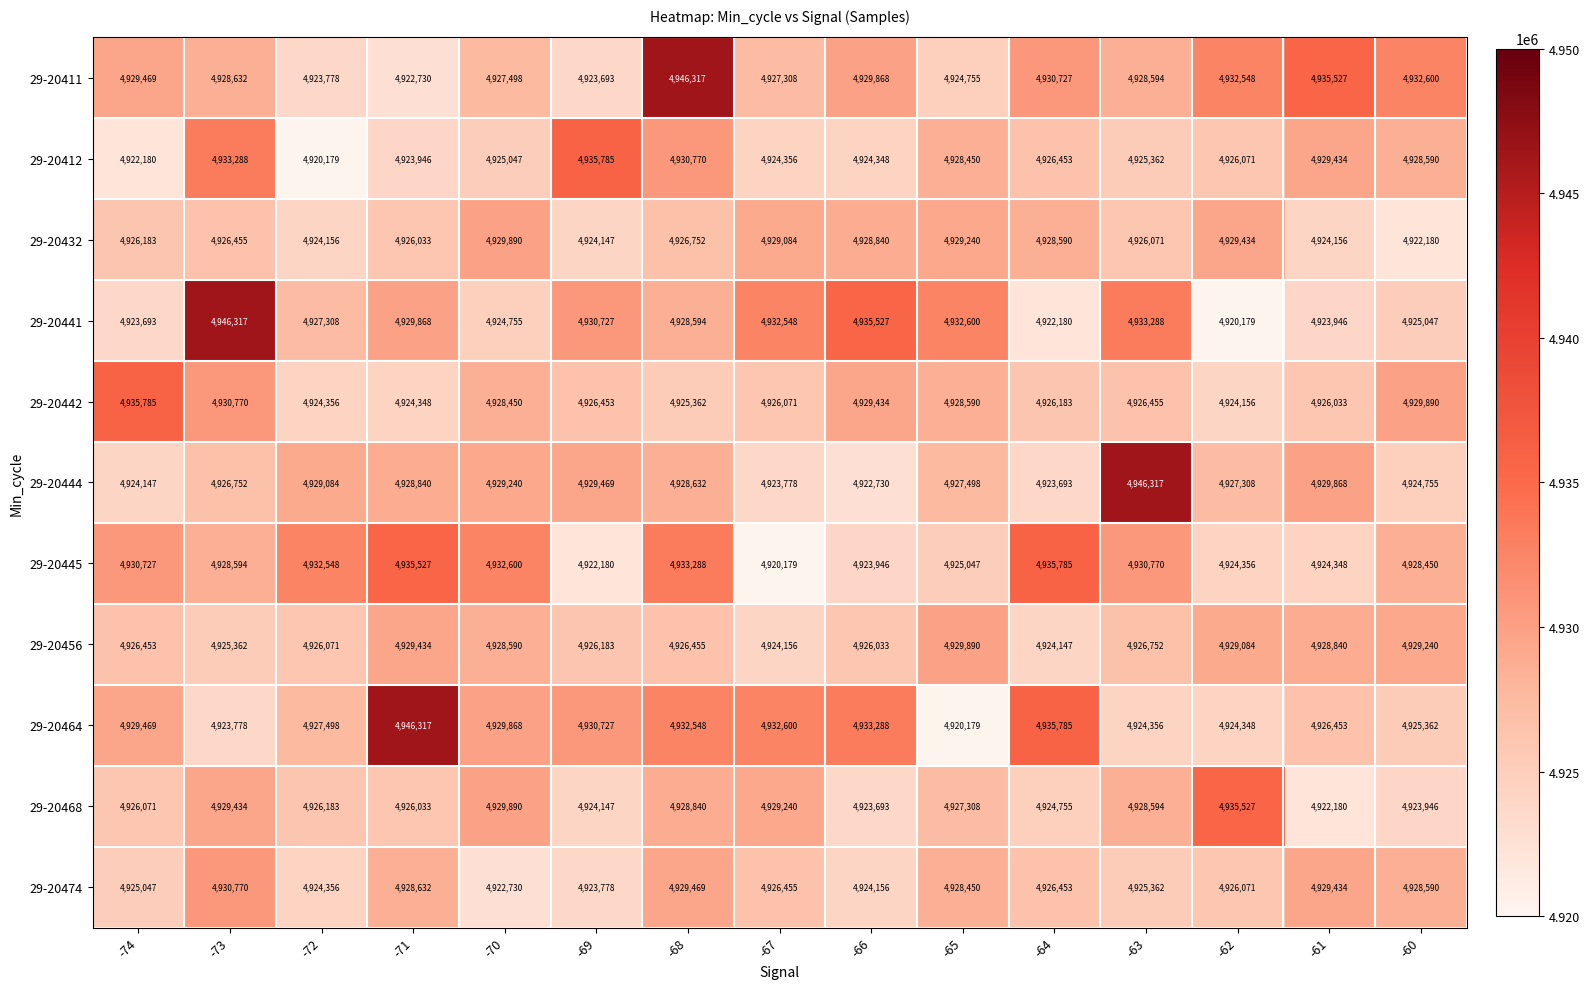

The value of 29-20411 at -72 is 1940715. True or false?

False